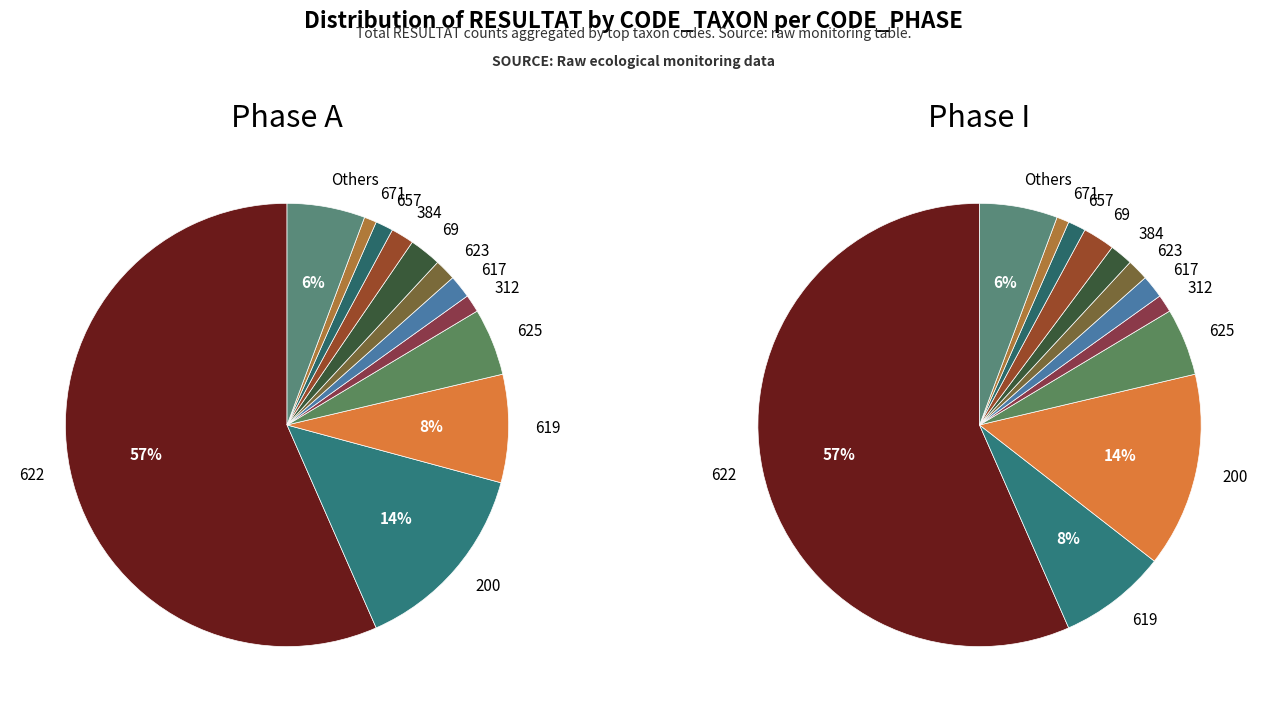

To the nearest percent, what is the average slice percentage?

8%